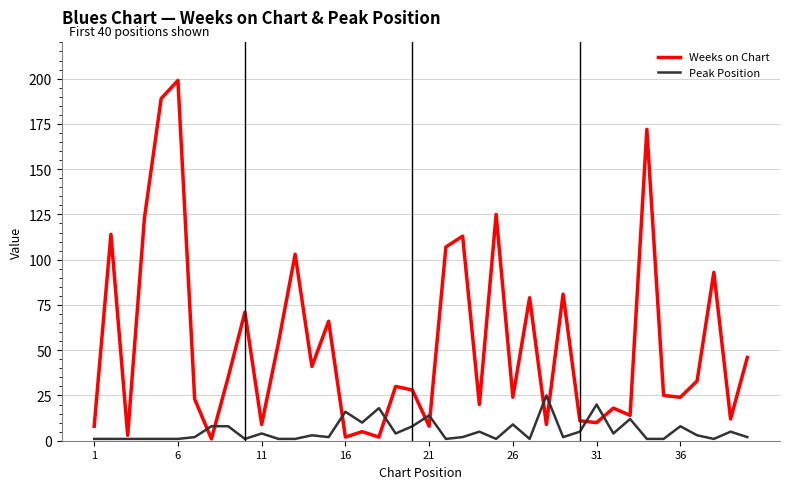

Rank the series by their average value, from lowest to highest.

Peak Position, Weeks on Chart